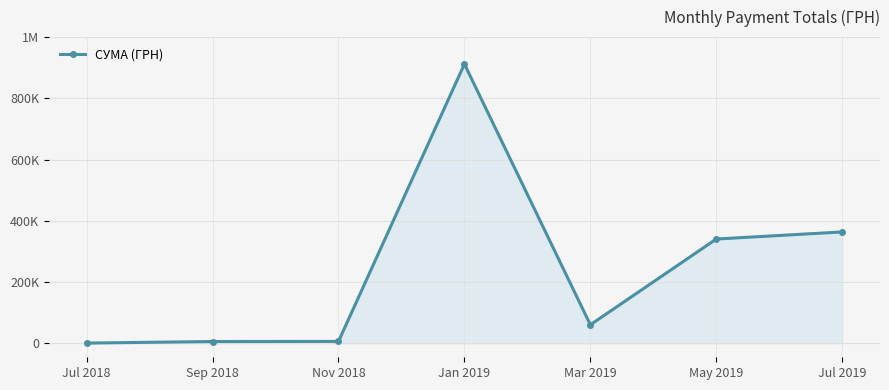

What is the sum of all values?

1689618.5